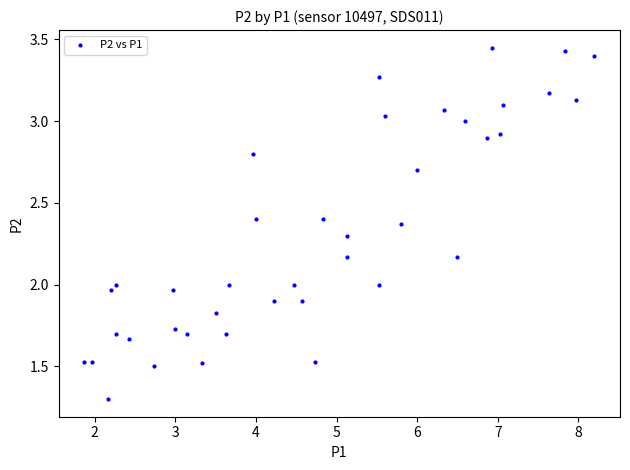

What is the range of X values (max minus min)?

6.3